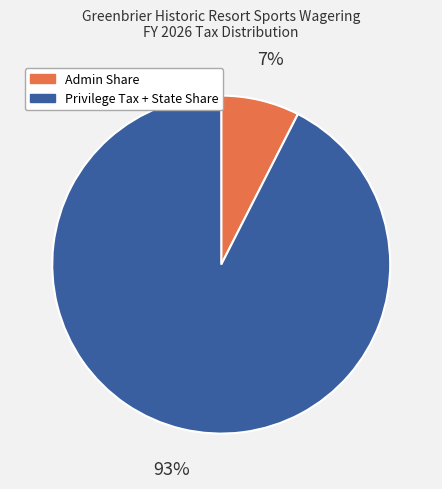

Count the number of slices in the pie.

2